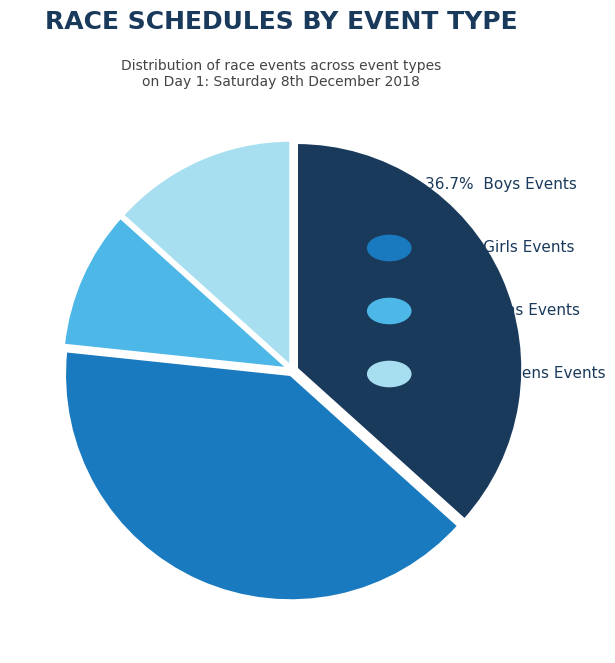

Is there a majority slice in this chart?

No